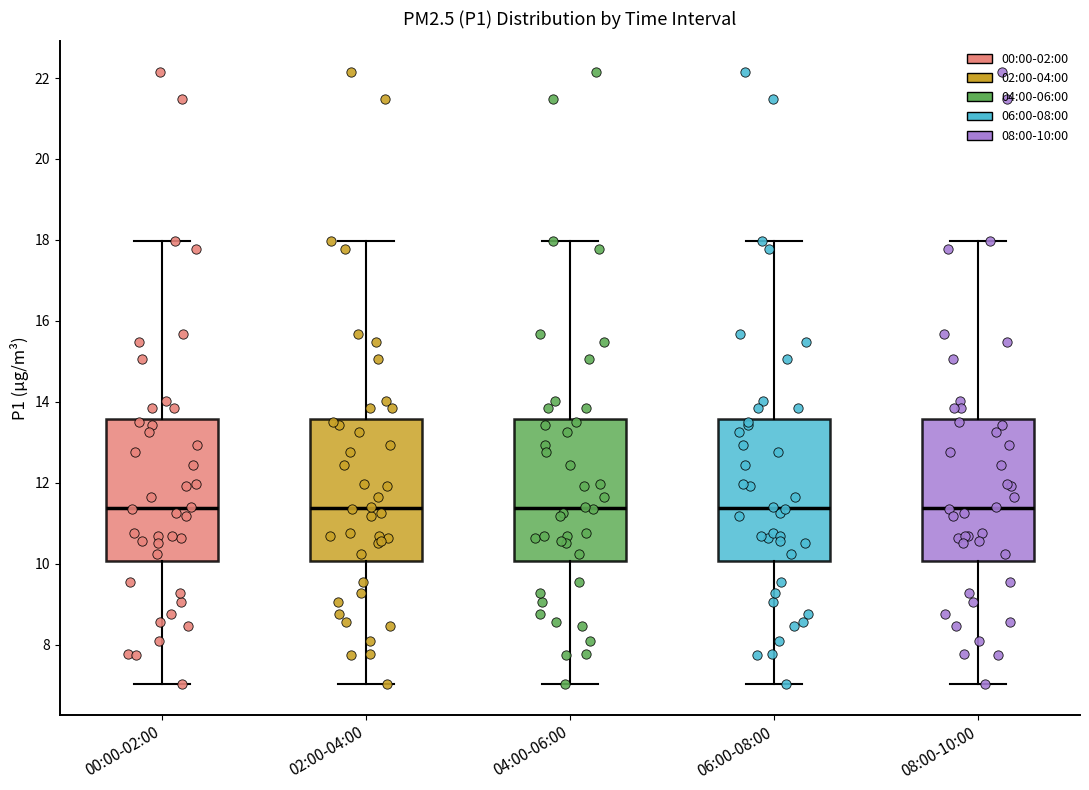

Reading left to right, transcribe this box plot: for each box, give where its median line is, the range the box spans, and where its two whiskers end, as read against the y-axis. The values are not printed on the chart, so give them approximately, as read against the axis.

00:00-02:00: median 11.4, box 10.0 to 13.6, whiskers 7.0 to 18.0
02:00-04:00: median 11.4, box 10.0 to 13.6, whiskers 7.0 to 18.0
04:00-06:00: median 11.4, box 10.0 to 13.6, whiskers 7.0 to 18.0
06:00-08:00: median 11.4, box 10.0 to 13.6, whiskers 7.0 to 18.0
08:00-10:00: median 11.4, box 10.0 to 13.6, whiskers 7.0 to 18.0